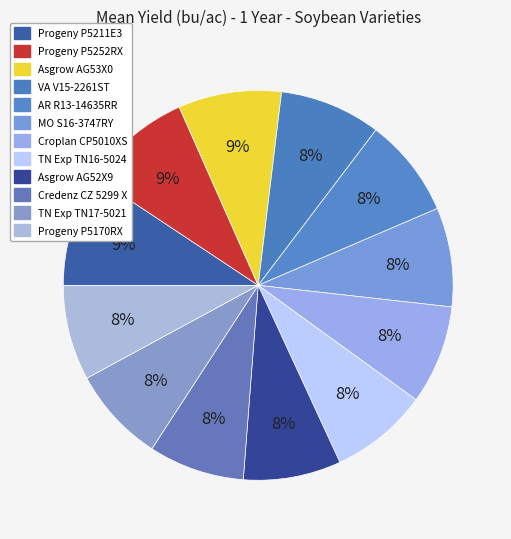

Count the number of slices in the pie.

12